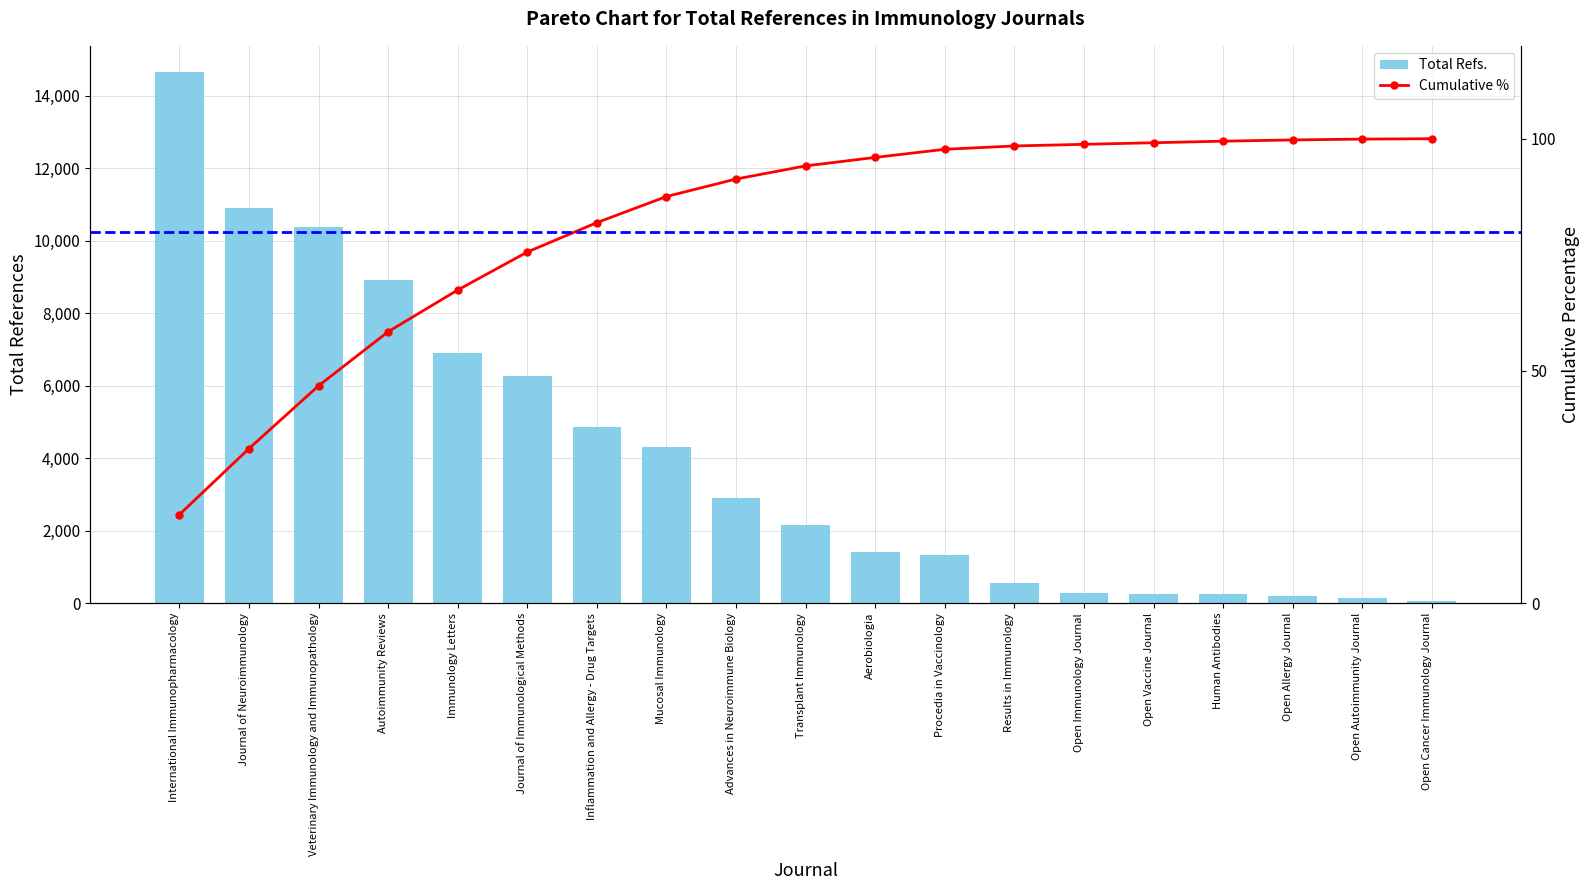

List the series in order of their overall mean, lowest first.

Cumulative %, Total Refs.